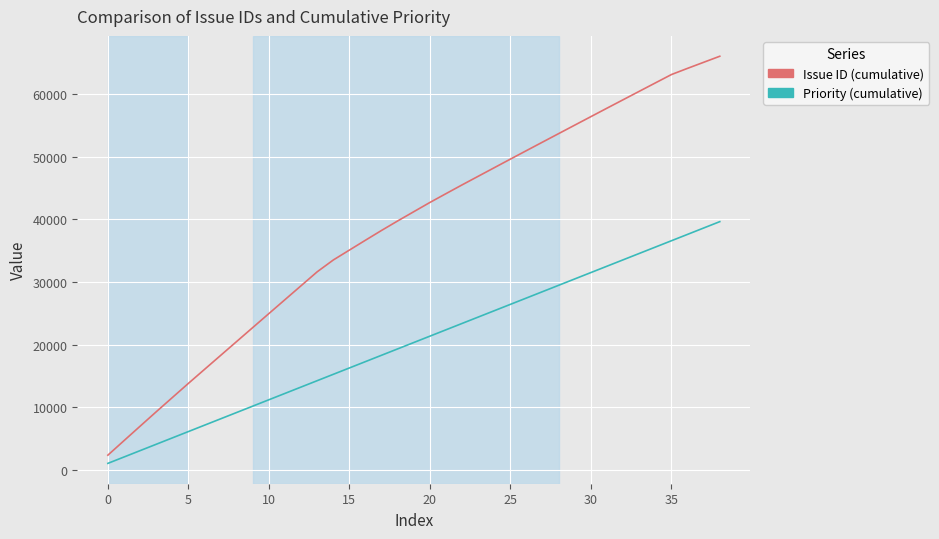

Which series has the largest range (max minus min)?

Issue ID (cumulative)